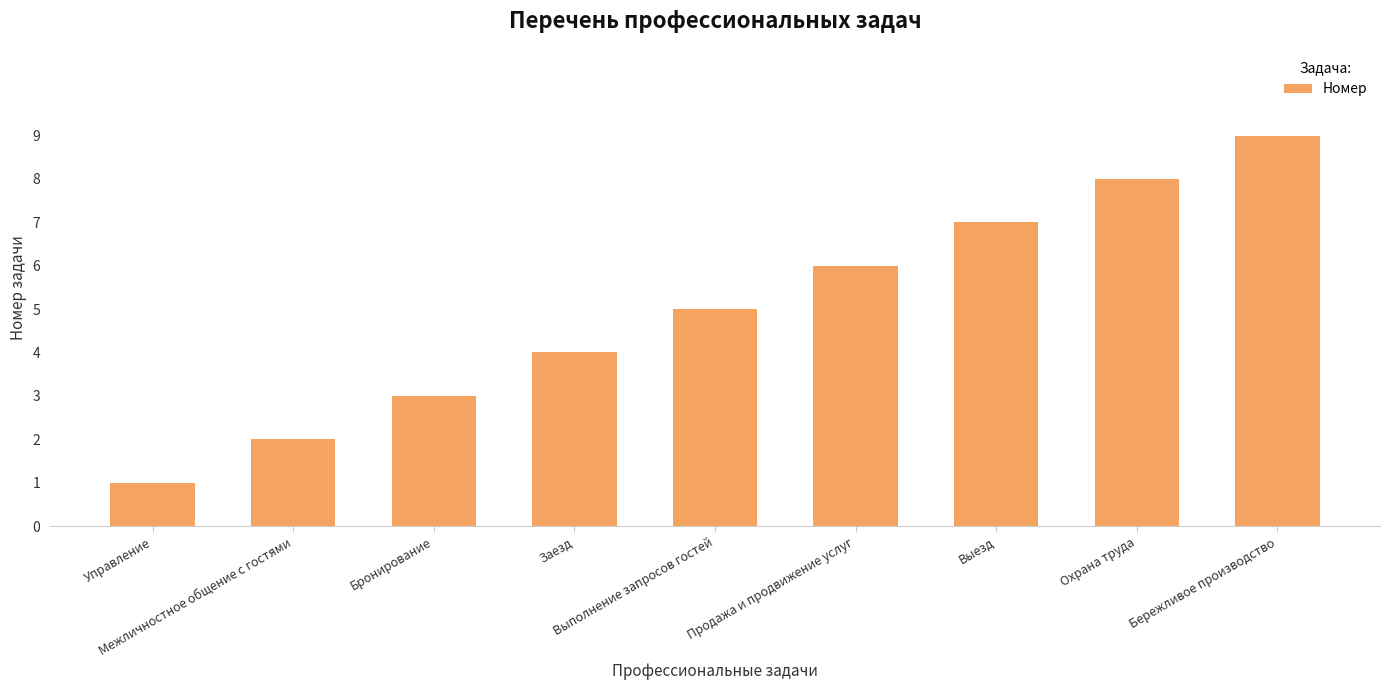

Does the chart contain any negative values?

No